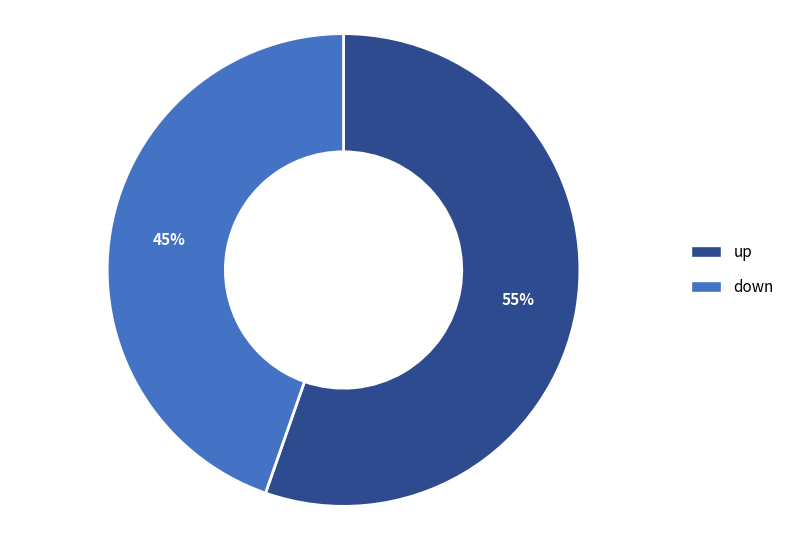

The down slice represents 45% of the pie. True or false?

True